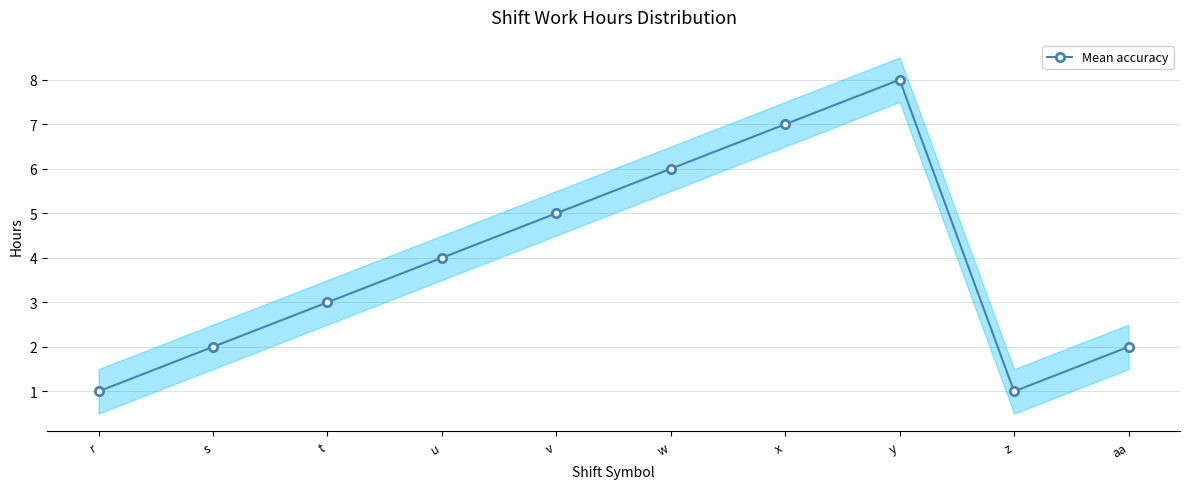

Which has a higher value, r or aa?

aa